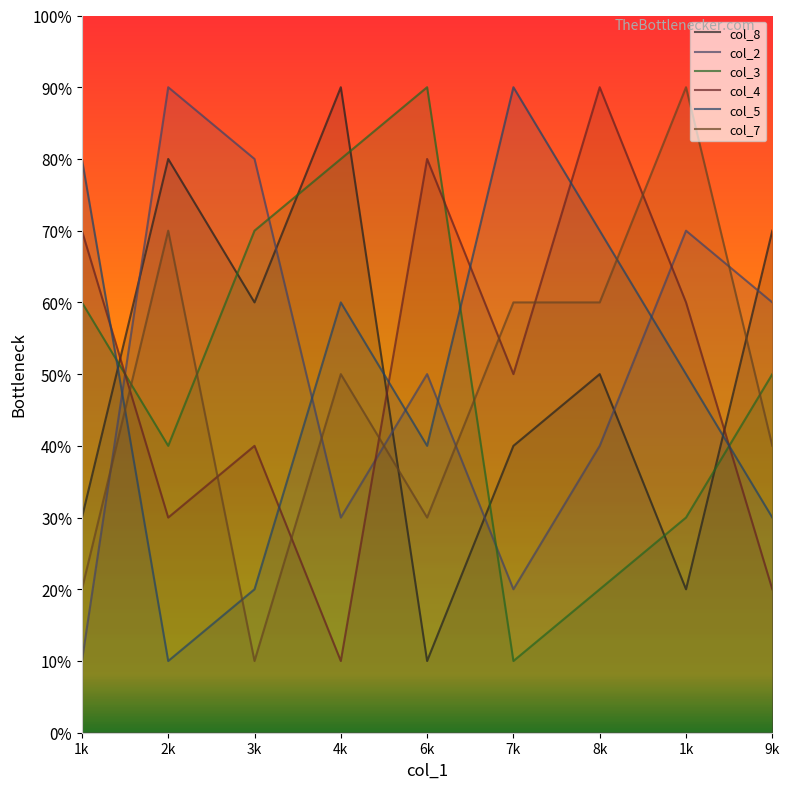

Is this an area chart (filled region under the line)?

No